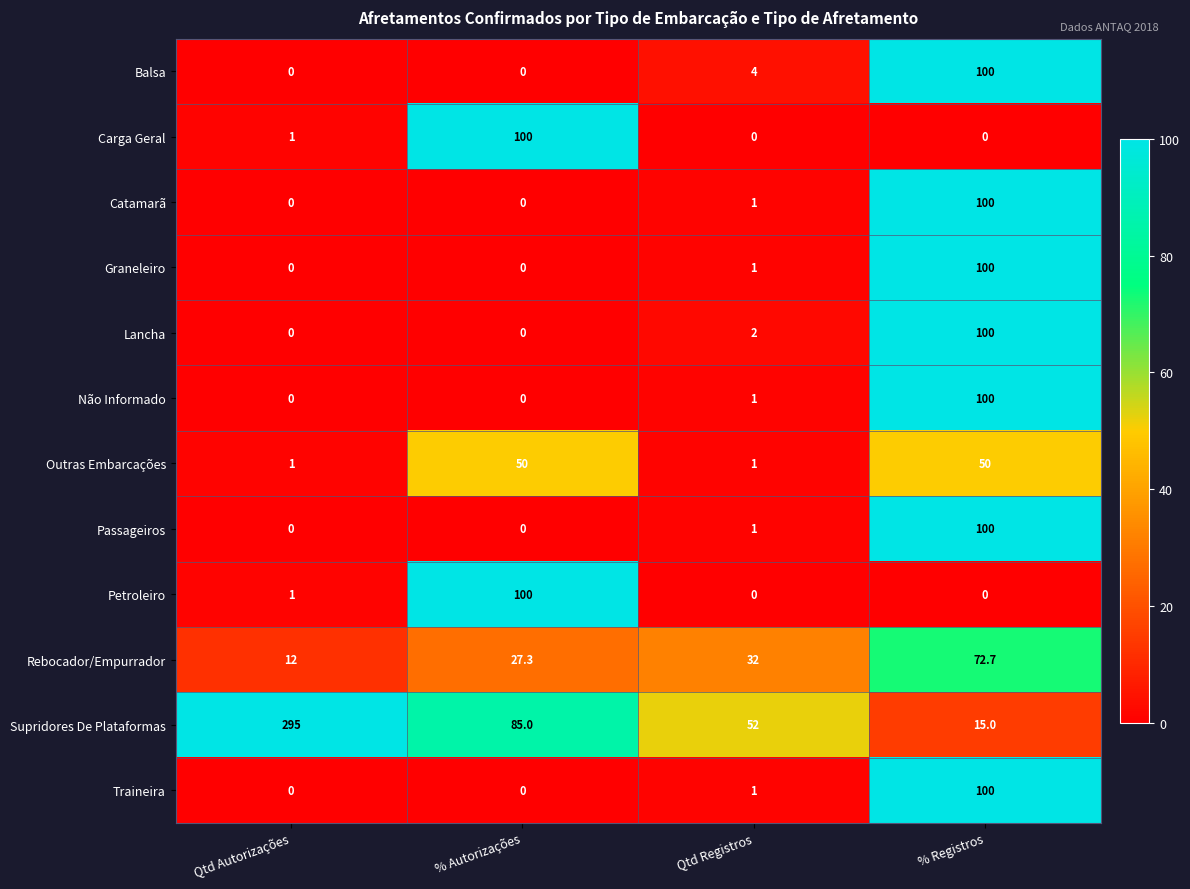

What is the approximate value of Carga Geral at % Autorizações?

100.0